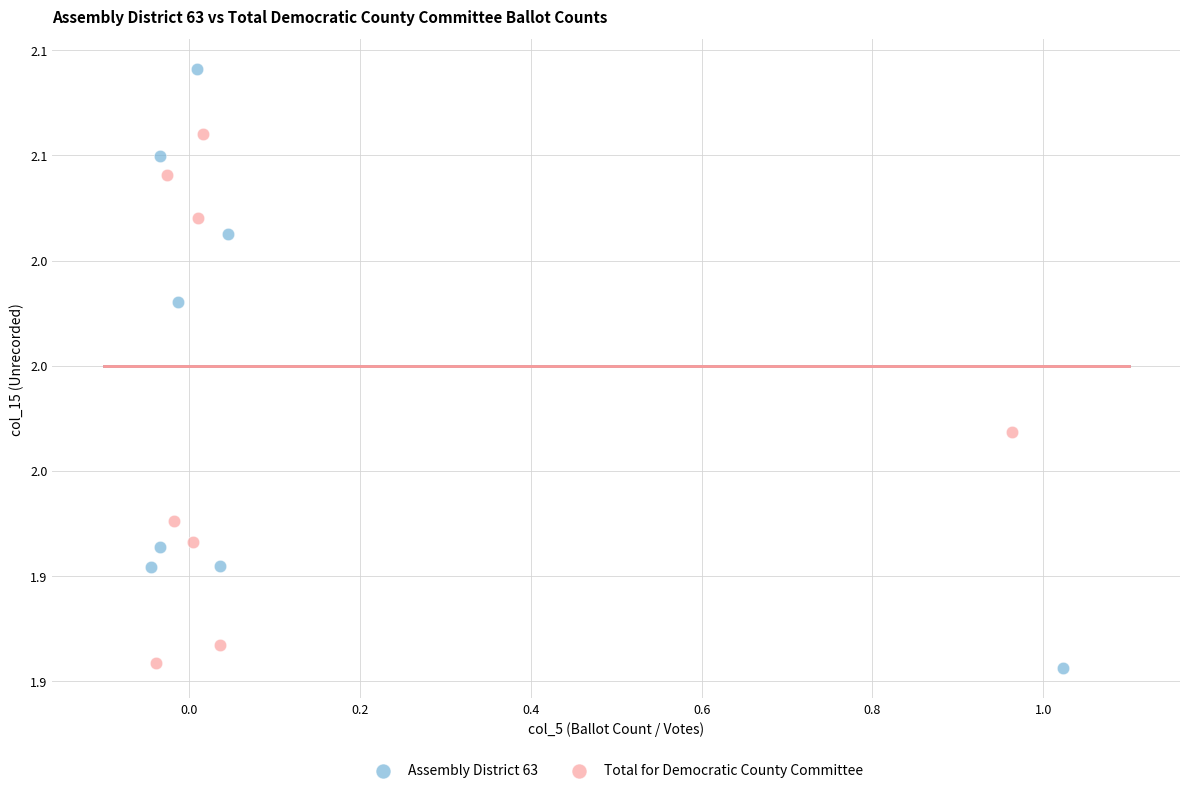

Which series has the widest spread of Y values?

Assembly District 63